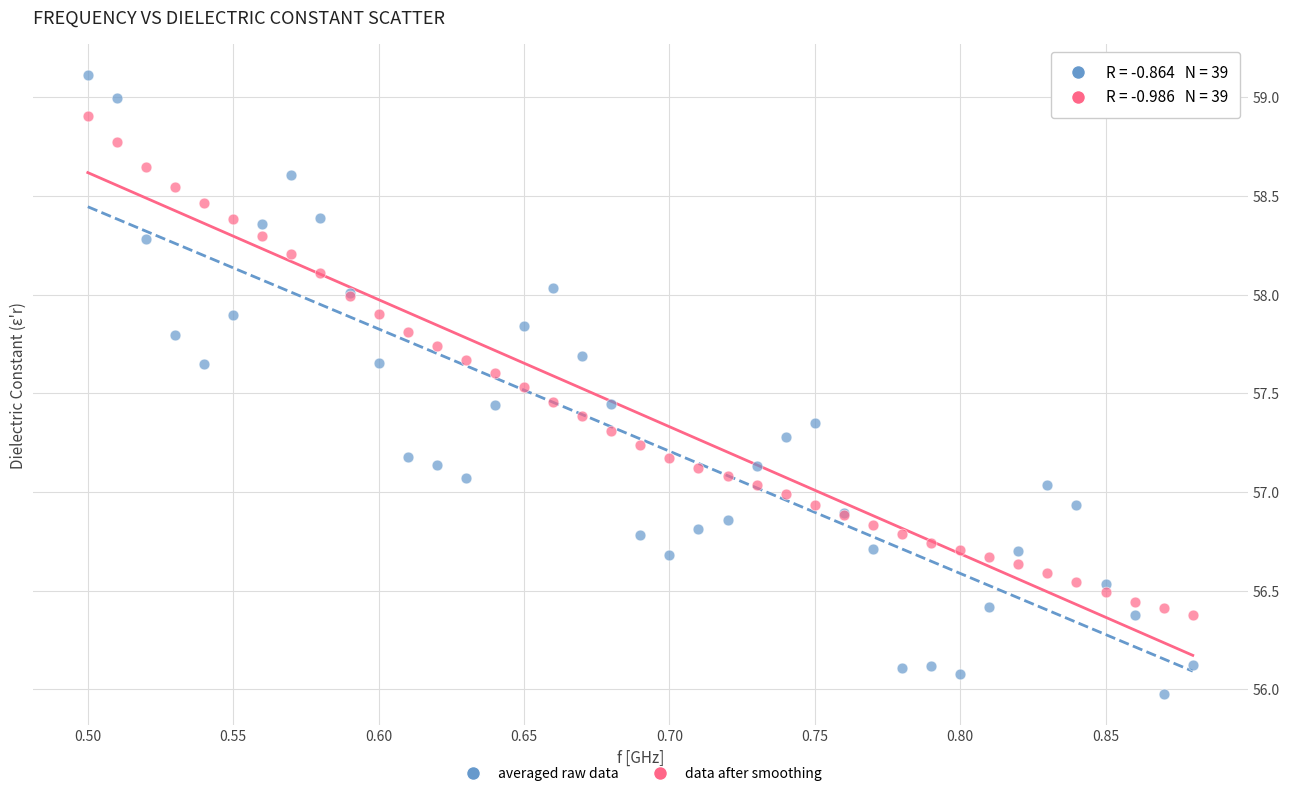

Which series reaches the minimum Y coordinate?

averaged raw data